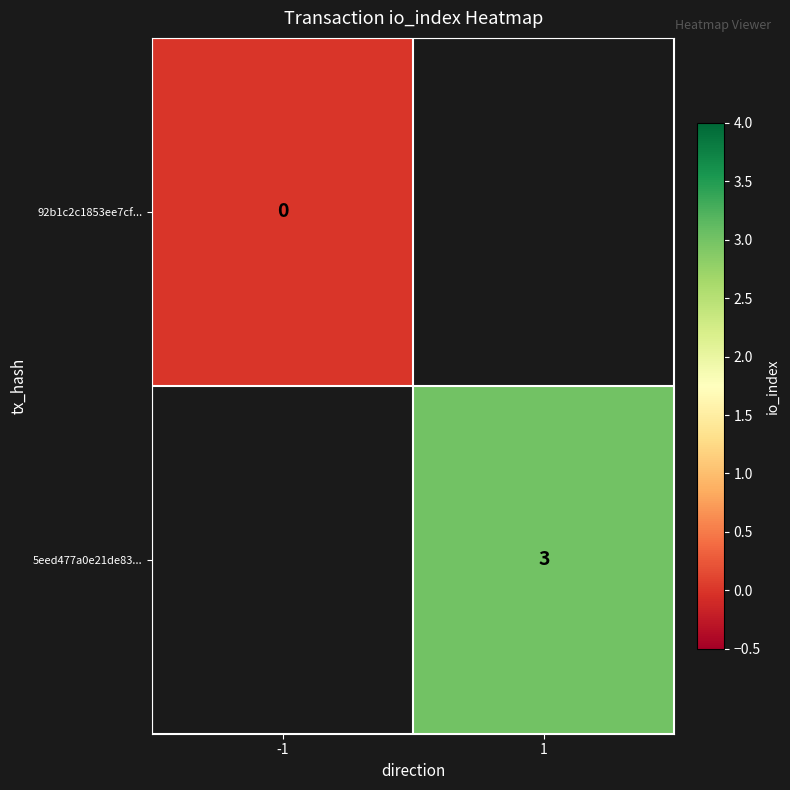

The value of 5eed477a0e21de83... at 1 is 3. True or false?

True